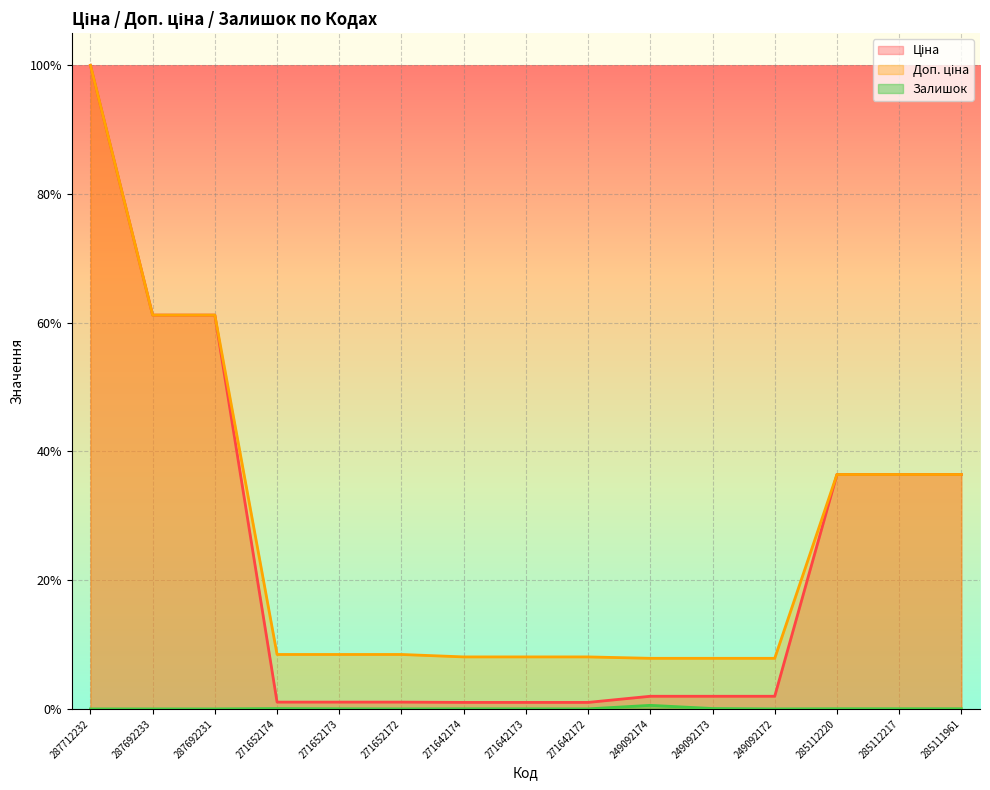

What is the spread (max minus min) of values at 271652172?

0.1